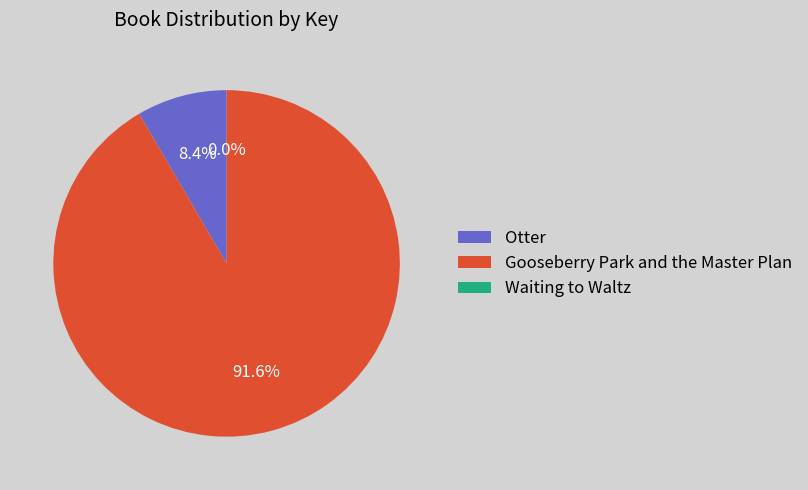

Combined, do Gooseberry Park and the Master Plan and Otter account for over 50%?

Yes